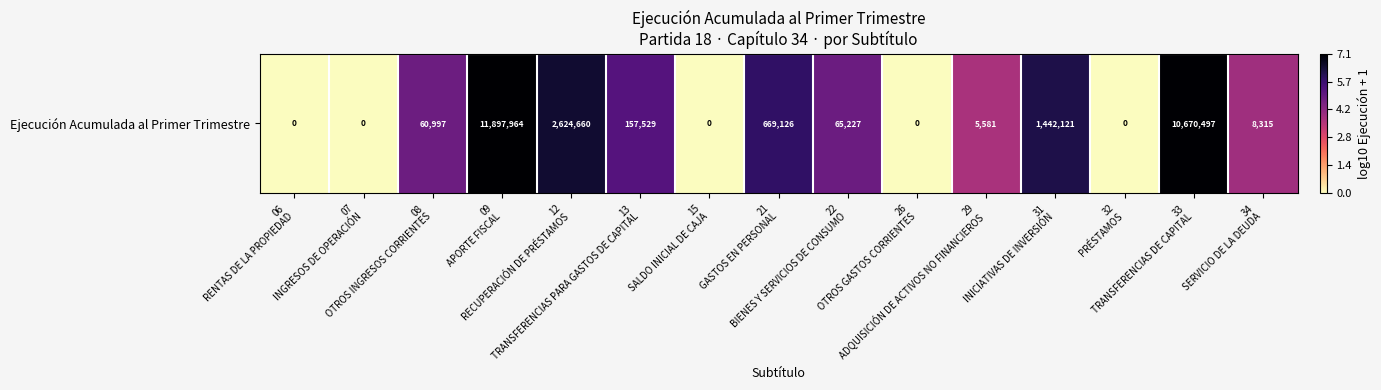

What is the difference between the maximum and second lowest values?

7.1